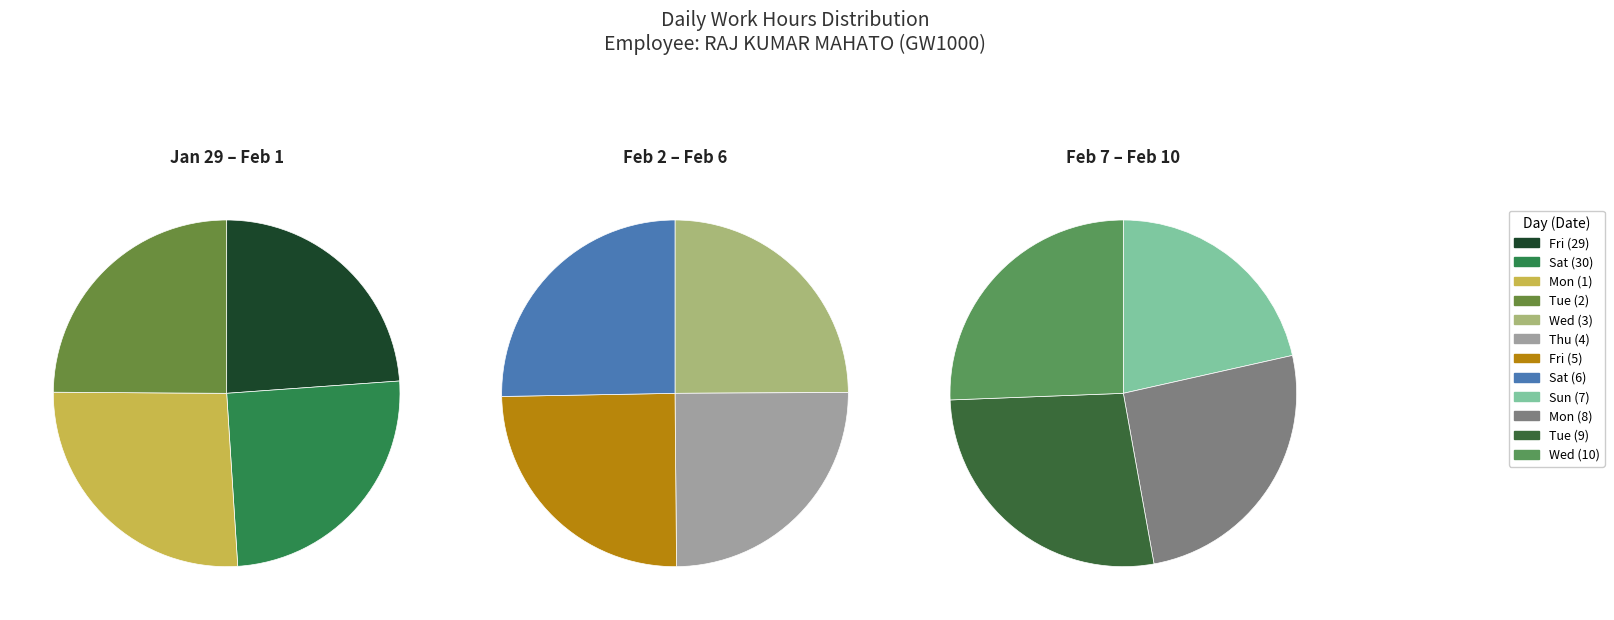

Is the sum of Wed (3) and Wed (10) greater than half?

No